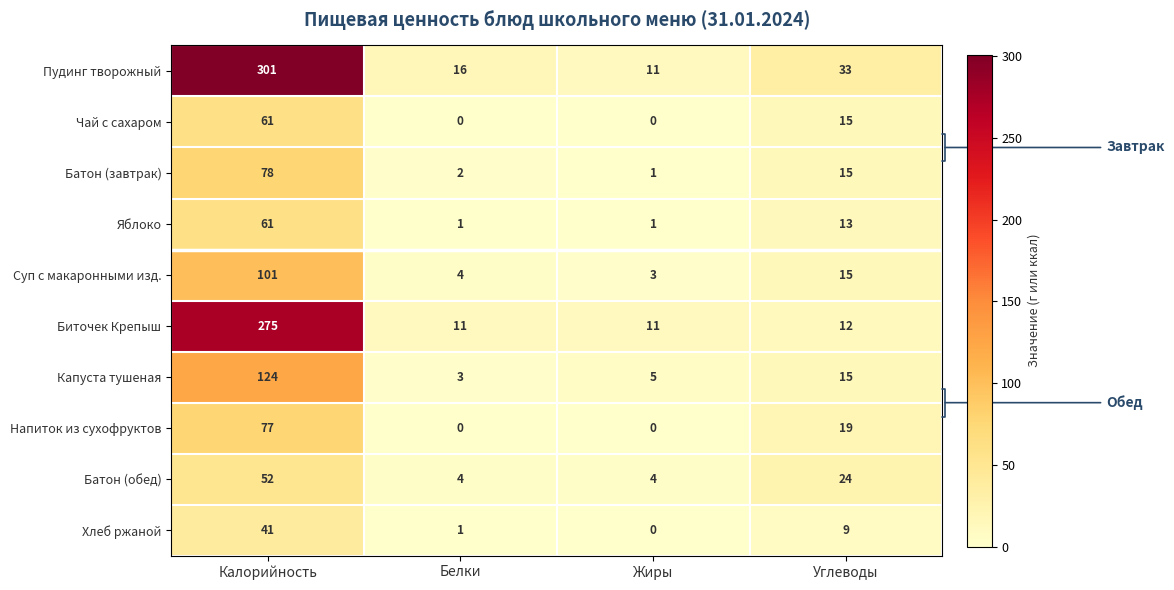

Rank the categories by Хлеб ржаной value from highest to lowest.

Калорийность, Углеводы, Белки, Жиры